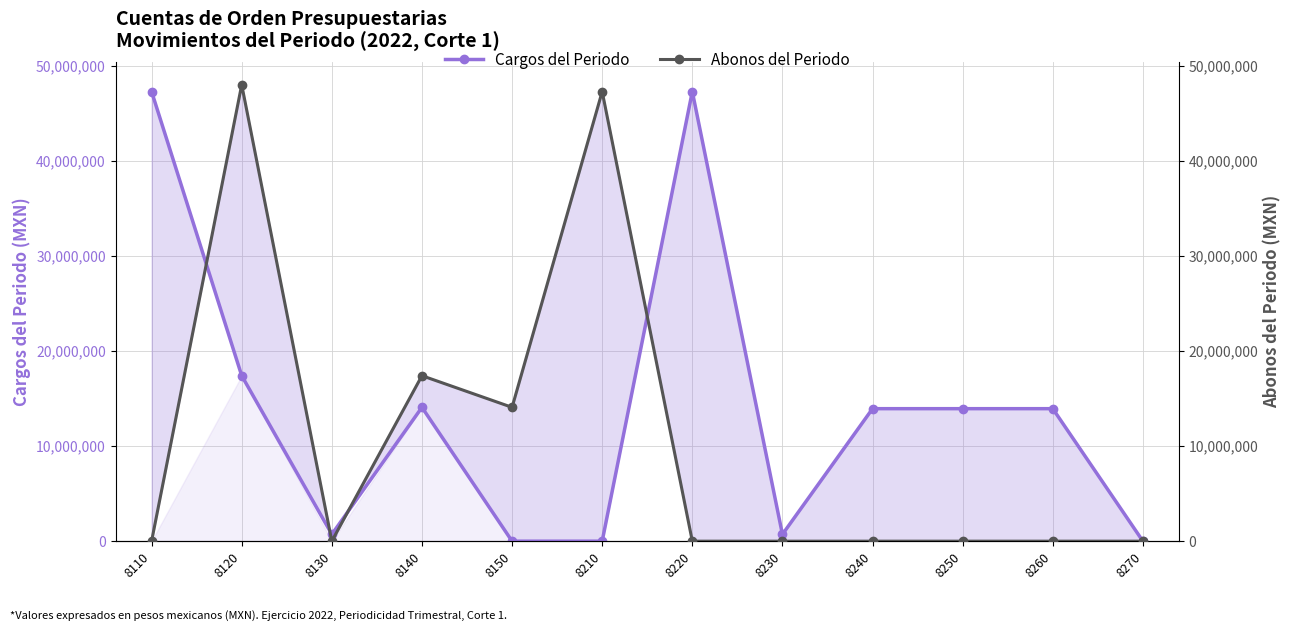

What are all the series names shown in the legend?

Cargos del Periodo, Abonos del Periodo